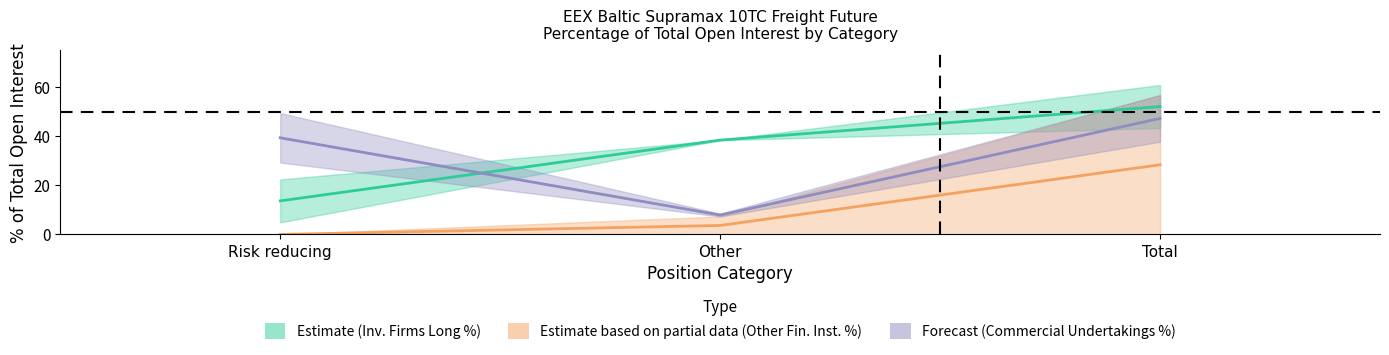

Where is Estimate based on partial data (Other Fin. Inst. %) nearest to the value 14?

Other